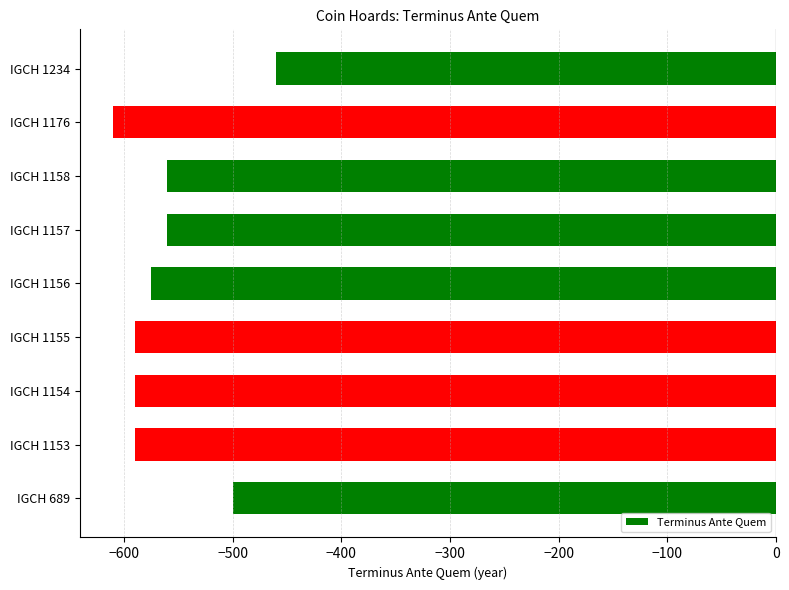

Which label corresponds to the smallest value in the chart?

IGCH 1176